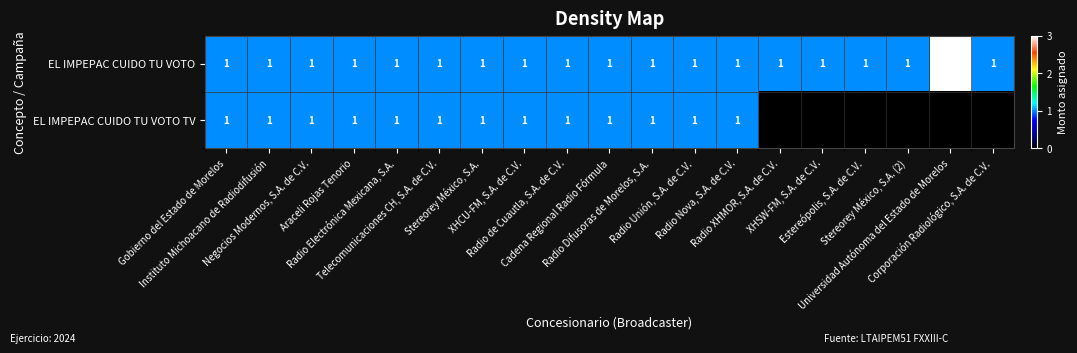

Which series has the widest spread of values?

EL IMPEPAC CUIDO TU VOTO